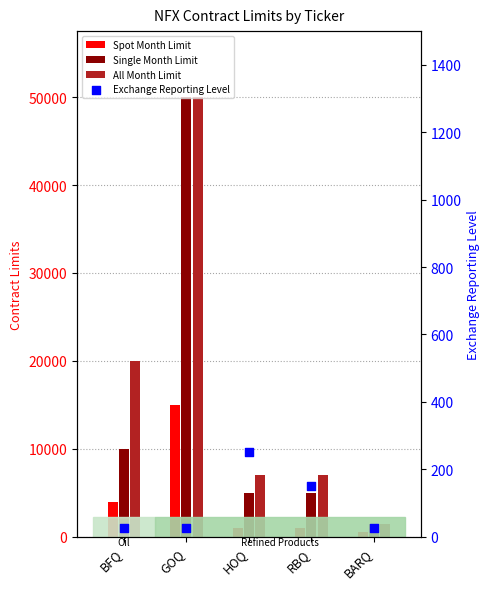

What are all the series names shown in the legend?

Spot Month Limit, Single Month Limit, All Month Limit, Exchange Reporting Level